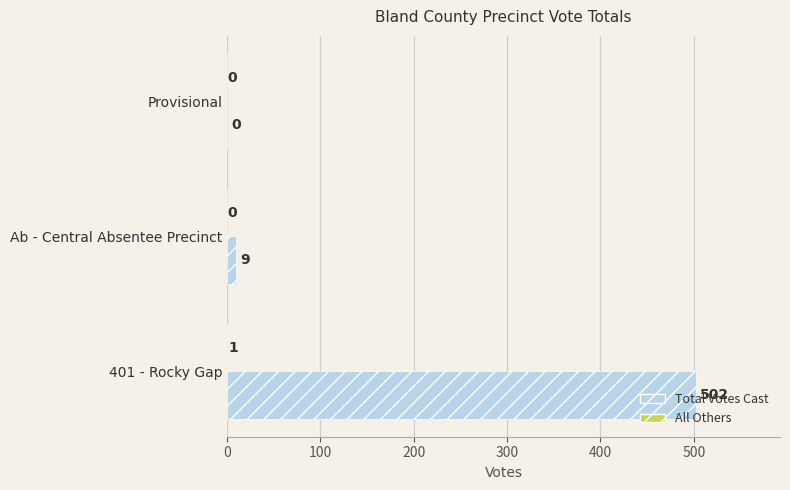

Which series has the largest total across all categories?

Total Votes Cast